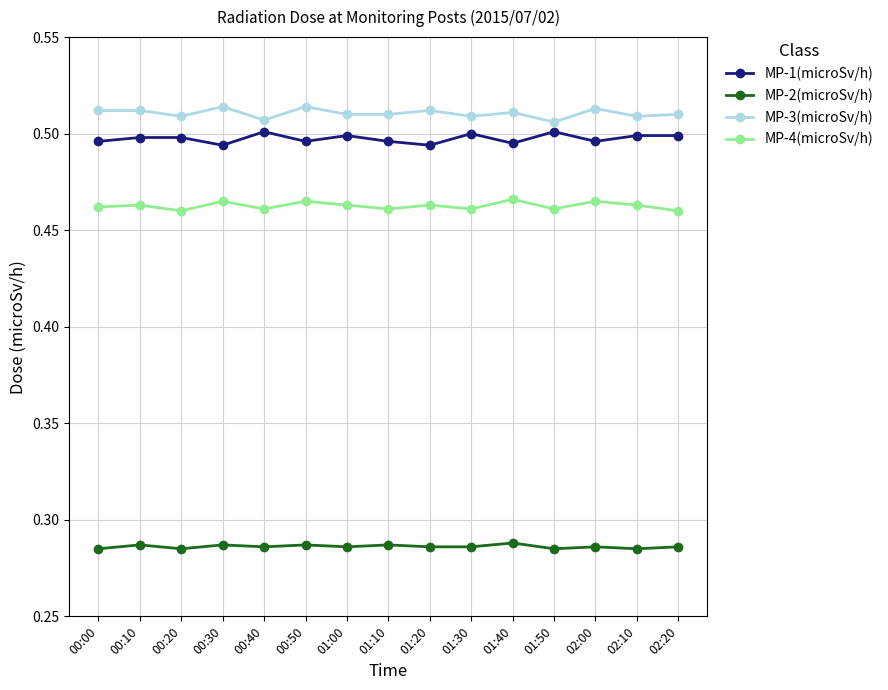

True or false: MP-2(microSv/h) has a value of 0.2 at 01:10.

False